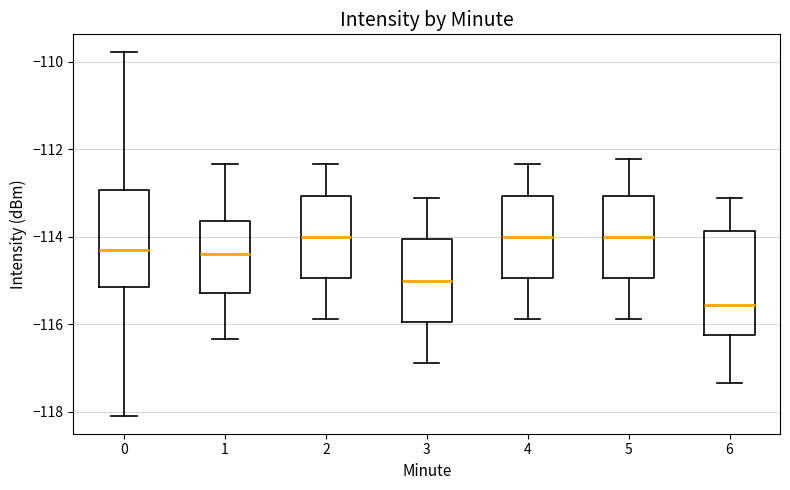

Reading left to right, transcribe this box plot: for each box, give where its median line is, the range the box spans, and where its two whiskers end, as read against the y-axis. The values are not printed on the chart, so give them approximately, as read against the axis.

0: median -114.2, box -115.2 to -113.0, whiskers -118.0 to -109.8
1: median -114.4, box -115.2 to -113.6, whiskers -116.4 to -112.4
2: median -114.0, box -115.0 to -113.0, whiskers -115.8 to -112.4
3: median -115.0, box -116.0 to -114.0, whiskers -116.8 to -113.2
4: median -114.0, box -115.0 to -113.0, whiskers -115.8 to -112.4
5: median -114.0, box -115.0 to -113.0, whiskers -115.8 to -112.2
6: median -115.6, box -116.2 to -113.8, whiskers -117.4 to -113.2